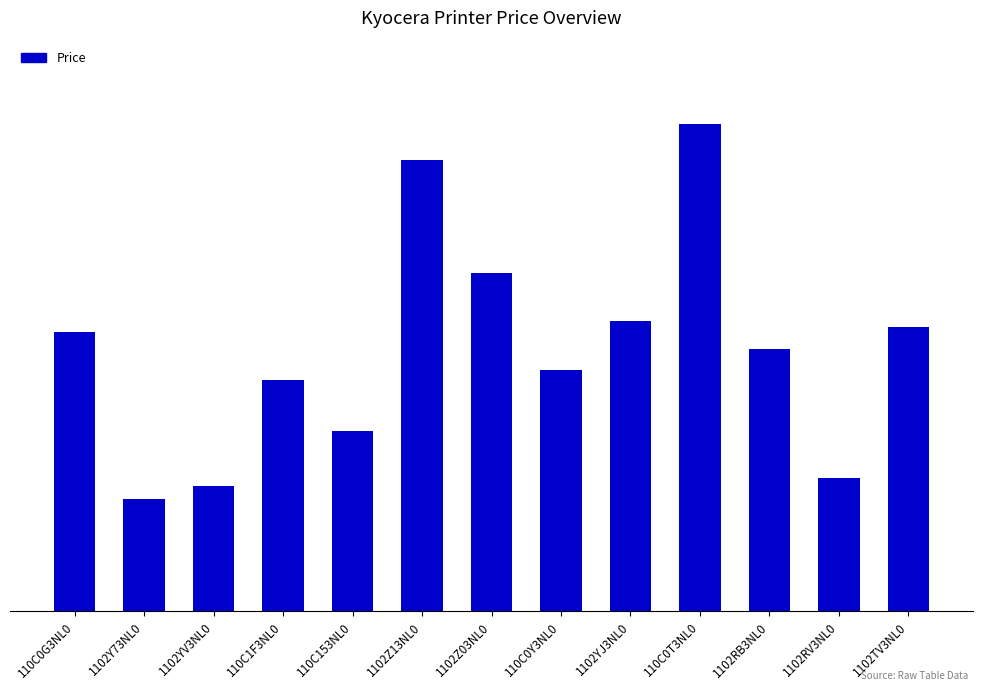

Rank the categories by value from highest to lowest.

110C0T3NL0, 1102Z13NL0, 1102Z03NL0, 1102YJ3NL0, 1102TV3NL0, 110C0G3NL0, 1102RB3NL0, 110C0Y3NL0, 110C1F3NL0, 110C153NL0, 1102RV3NL0, 1102YV3NL0, 1102Y73NL0